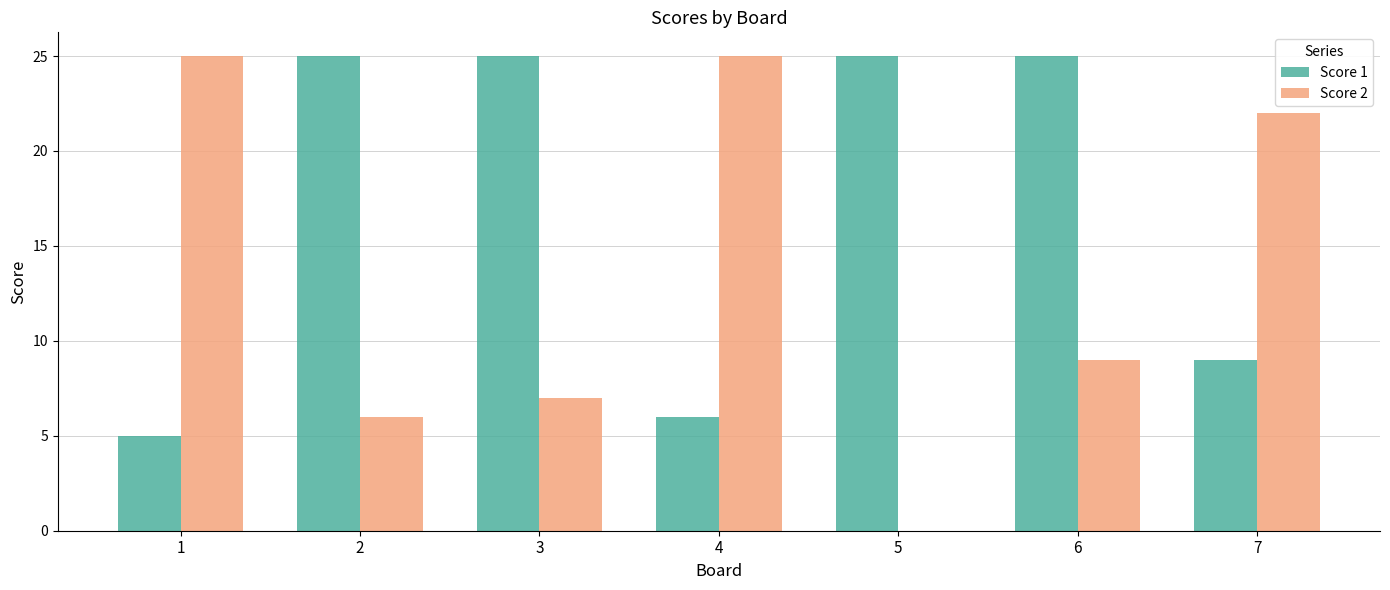

What is the maximum value shown in the chart?

25